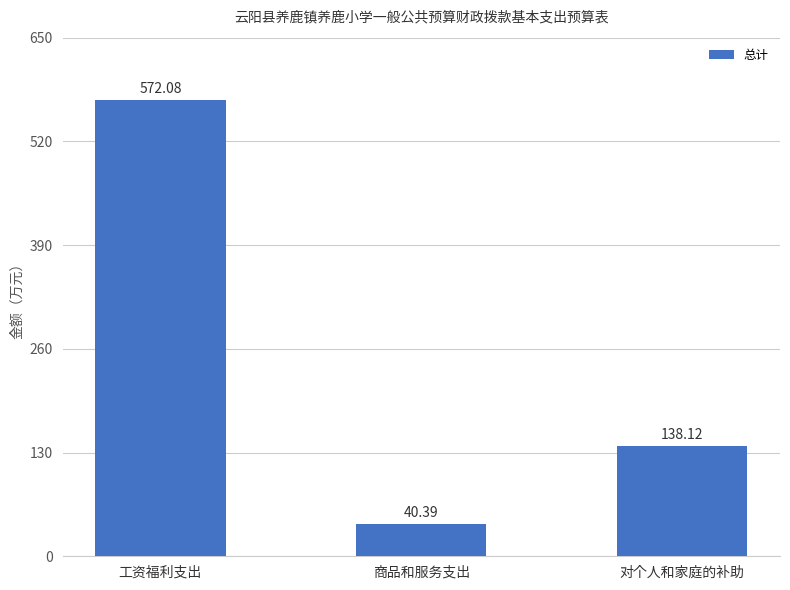

Is it true that the value at 商品和服务支出 is 8.6?

False